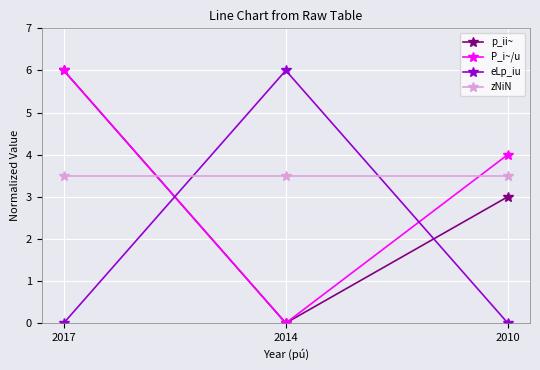

What is the sum of the zNiN values at 2010 and 2014?

7.0